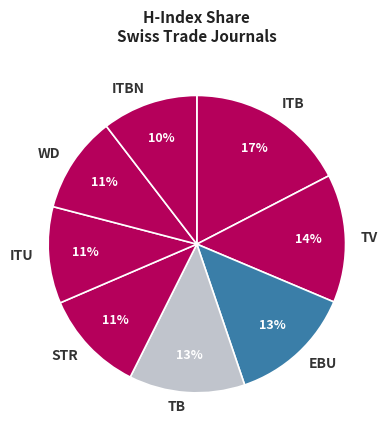

To the nearest percent, what portion does ITU represent?

11%